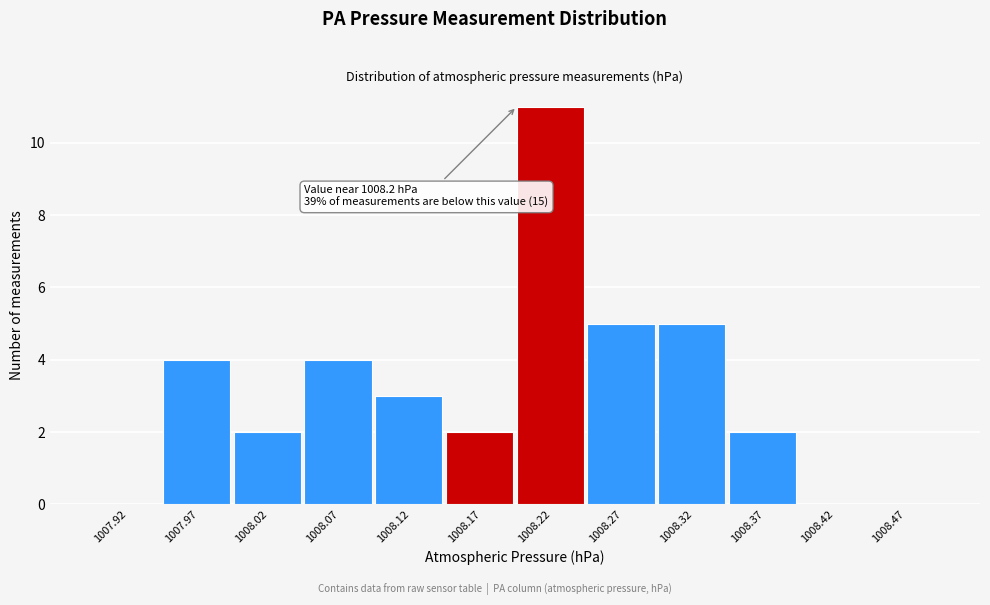

Which range on the x-axis has the tallest bar?

1008.20 to 1008.25